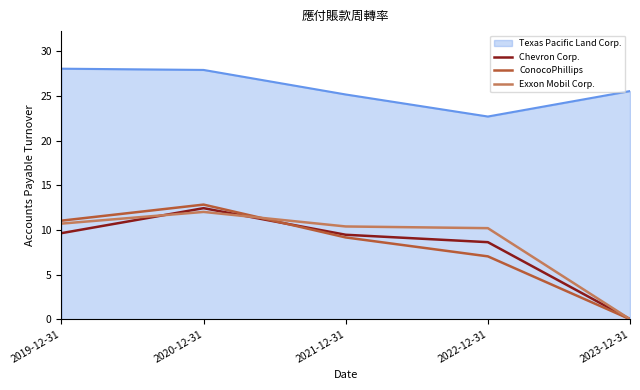

The ConocoPhillips series shows 11.0 at 2019-12-31. True or false?

True